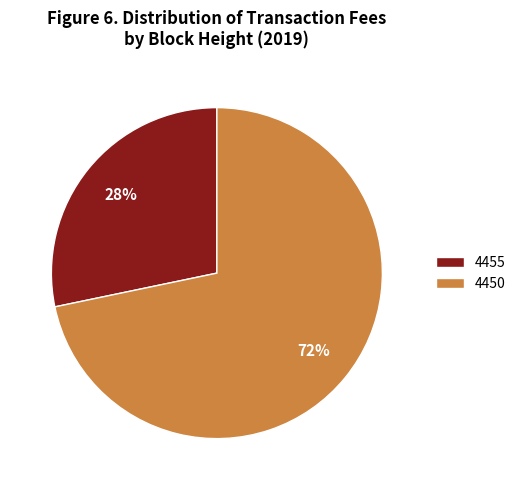

Which slice represents more than half of the pie?

4450